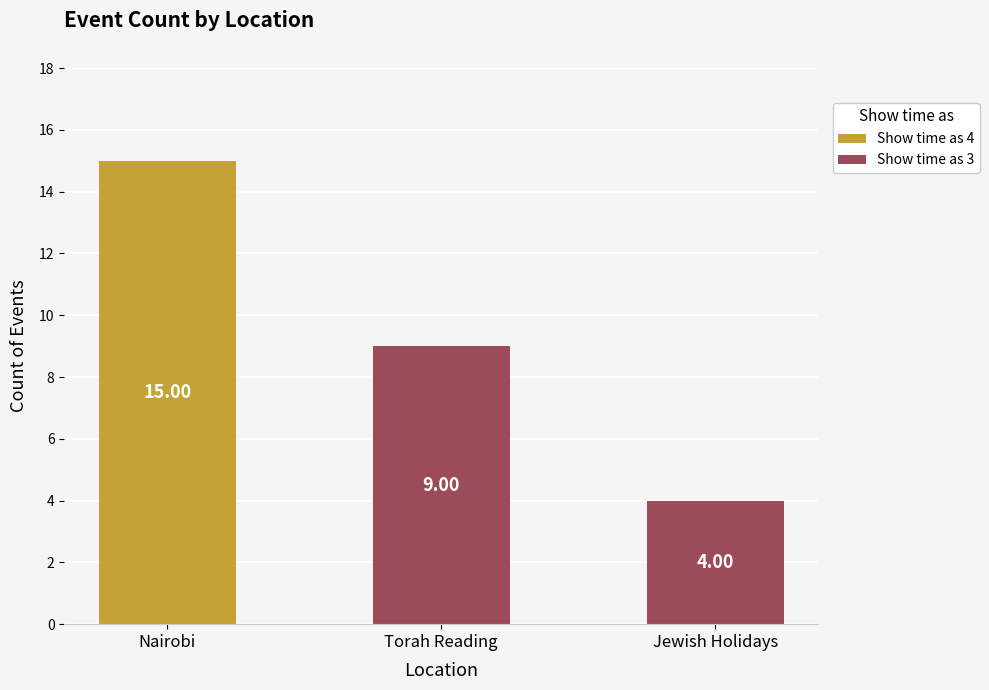

The Show time as 4 series shows 6 at Torah Reading. True or false?

False